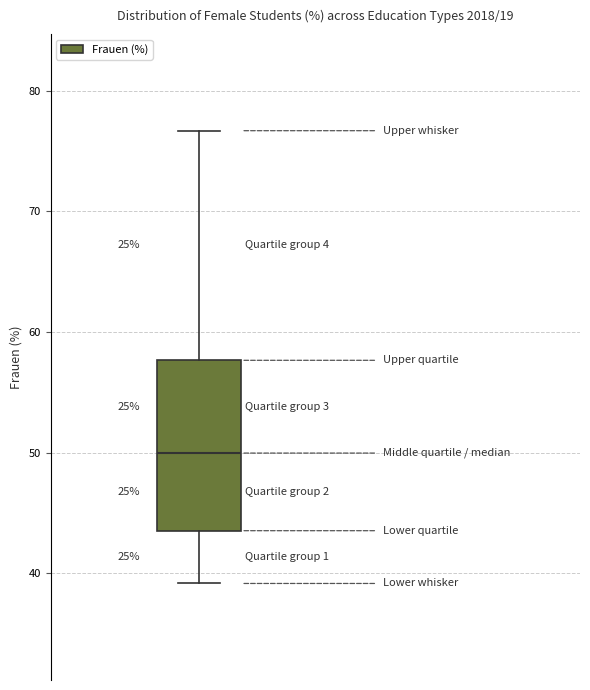

Where does the upper whisker of the box end on the y-axis? The values are not printed on the chart, so give them approximately, as read against the axis.

77